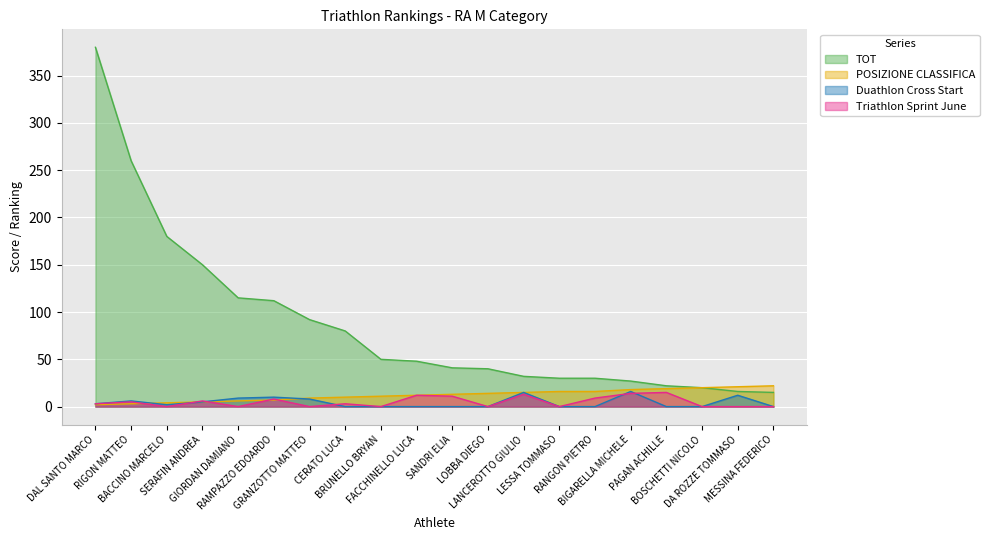

Reading left to right, extract all data points from this chart.

TOT: DAL SANTO MARCO=380	RIGON MATTEO=260	BACCINO MARCELO=180	SERAFIN ANDREA=150	GIORDAN DAMIANO=115	RAMPAZZO EDOARDO=112	GRANZOTTO MATTEO=92	CERATO LUCA=80	BRUNELLO BRYAN=50	FACCHINELLO LUCA=48	SANDRI ELIA=41	LOBBA DIEGO=40	LANCEROTTO GIULIO=32	LESSA TOMMASO=30	RANGON PIETRO=30	BIGARELLA MICHELE=27	PAGAN ACHILLE=22	BOSCHETTI NICOLO=20	DA ROZZE TOMMASO=16	MESSINA FEDERICO=15
POSIZIONE CLASSIFICA: DAL SANTO MARCO=2	RIGON MATTEO=3	BACCINO MARCELO=4	SERAFIN ANDREA=5	GIORDAN DAMIANO=6	RAMPAZZO EDOARDO=7	GRANZOTTO MATTEO=9	CERATO LUCA=10	BRUNELLO BRYAN=11	FACCHINELLO LUCA=12	SANDRI ELIA=13	LOBBA DIEGO=14	LANCEROTTO GIULIO=15	LESSA TOMMASO=16	RANGON PIETRO=16	BIGARELLA MICHELE=18	PAGAN ACHILLE=19	BOSCHETTI NICOLO=20	DA ROZZE TOMMASO=21	MESSINA FEDERICO=22
Duathlon Cross Start: DAL SANTO MARCO=3	RIGON MATTEO=6	BACCINO MARCELO=2	SERAFIN ANDREA=5	GIORDAN DAMIANO=9	RAMPAZZO EDOARDO=10	GRANZOTTO MATTEO=8	CERATO LUCA=0	BRUNELLO BRYAN=0	FACCHINELLO LUCA=0	SANDRI ELIA=0	LOBBA DIEGO=0	LANCEROTTO GIULIO=15	LESSA TOMMASO=0	RANGON PIETRO=0	BIGARELLA MICHELE=16	PAGAN ACHILLE=0	BOSCHETTI NICOLO=0	DA ROZZE TOMMASO=12	MESSINA FEDERICO=0
Triathlon Sprint June: DAL SANTO MARCO=3	RIGON MATTEO=5	BACCINO MARCELO=0	SERAFIN ANDREA=6	GIORDAN DAMIANO=0	RAMPAZZO EDOARDO=8	GRANZOTTO MATTEO=0	CERATO LUCA=3	BRUNELLO BRYAN=0	FACCHINELLO LUCA=12	SANDRI ELIA=11	LOBBA DIEGO=0	LANCEROTTO GIULIO=13	LESSA TOMMASO=0	RANGON PIETRO=9	BIGARELLA MICHELE=14	PAGAN ACHILLE=15	BOSCHETTI NICOLO=0	DA ROZZE TOMMASO=0	MESSINA FEDERICO=0